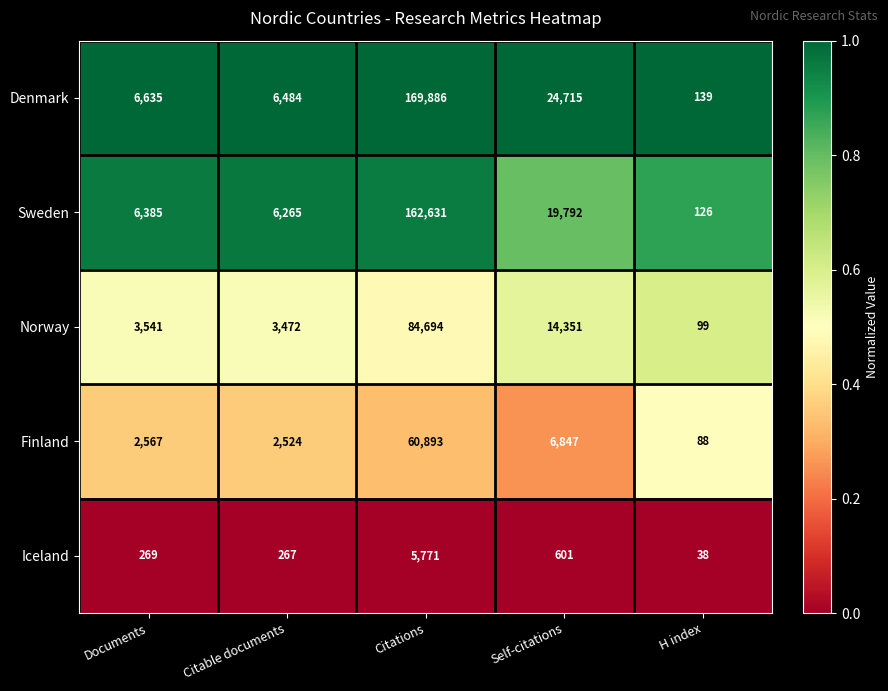

At Self-citations, list the series in order from largest to smallest.

Denmark, Sweden, Norway, Finland, Iceland